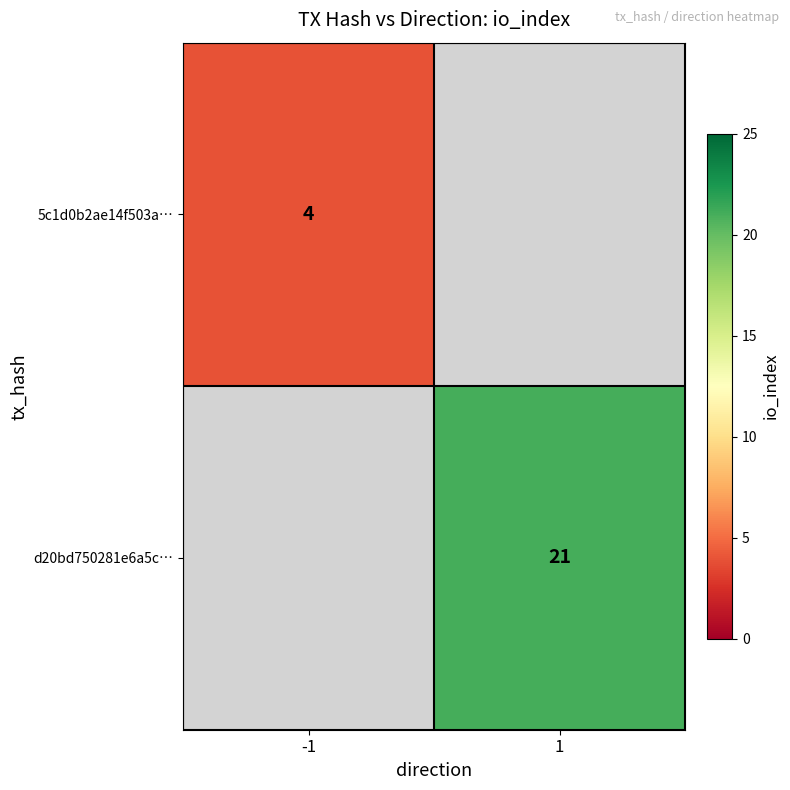

At how many categories does at least one series exceed 13?

1